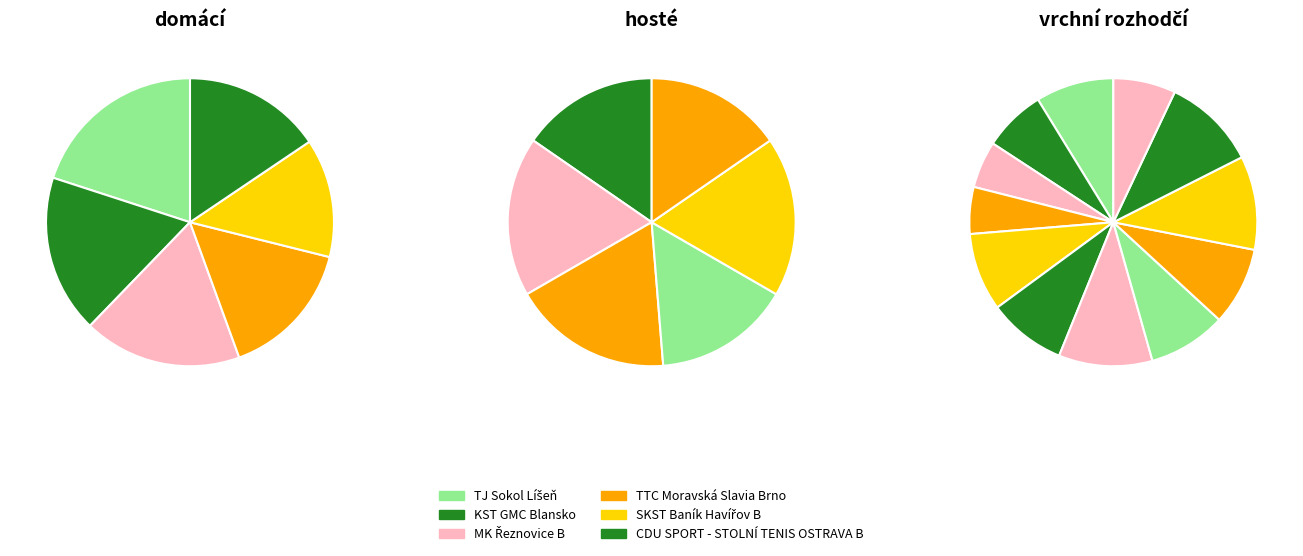

Is there any slice that represents more than half of the pie?

No